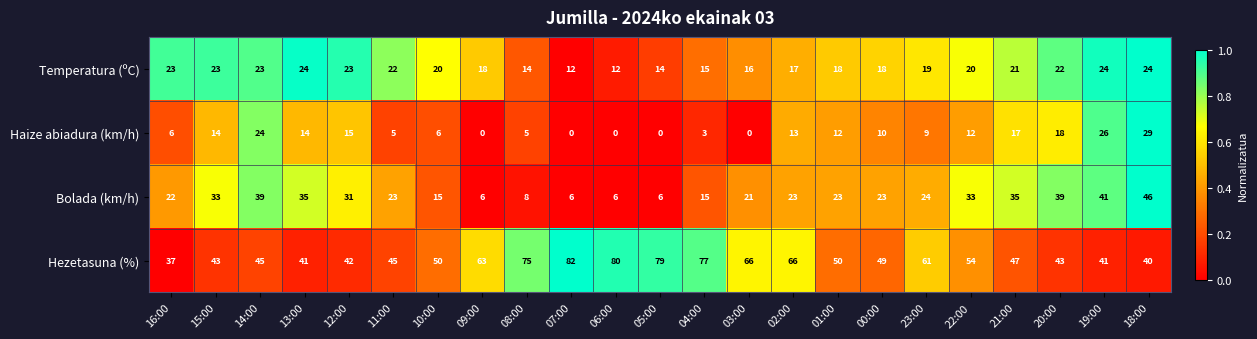

Rank the series by their maximum value, from lowest to highest.

Temperatura (ºC), Haize abiadura (km/h), Bolada (km/h), Hezetasuna (%)